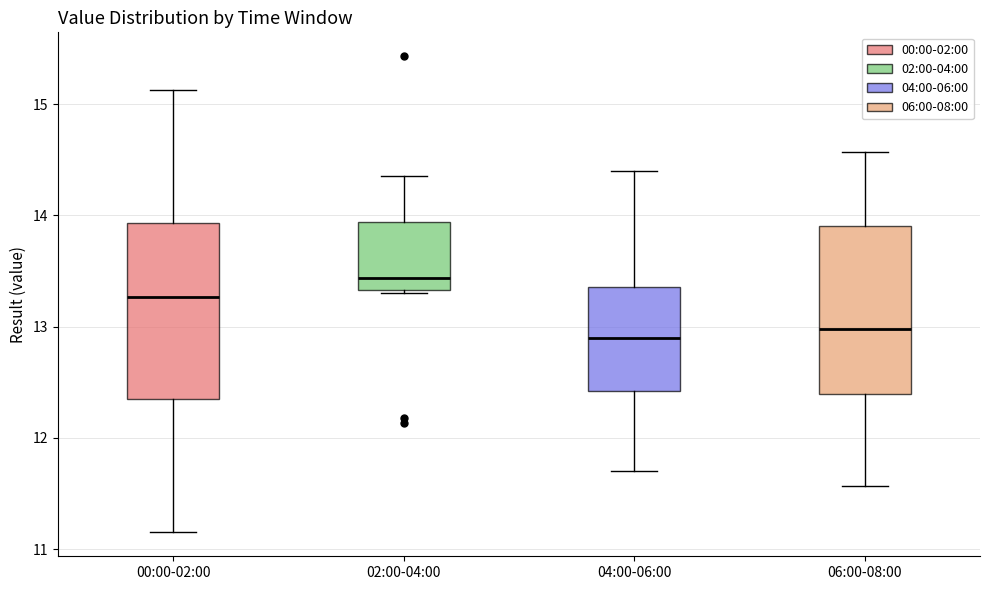

Reading left to right, read every box against the y-axis: the position of its median line, the range the box covers, and the ends of its whiskers. The values are not printed on the chart, so give them approximately, as read against the axis.

00:00-02:00: median 13.3, box 12.3 to 13.9, whiskers 11.2 to 15.1
02:00-04:00: median 13.4, box 13.3 to 13.9, whiskers 13.3 (just below the box's lower edge) to 14.4
04:00-06:00: median 12.9, box 12.4 to 13.4, whiskers 11.7 to 14.4
06:00-08:00: median 13.0, box 12.4 to 13.9, whiskers 11.6 to 14.6